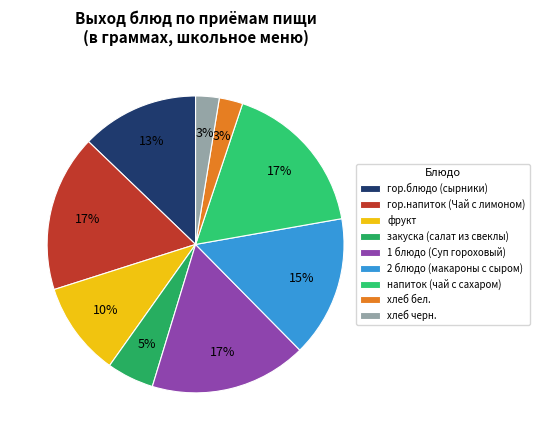

Is it true that хлеб черн. is 3% of the pie?

True